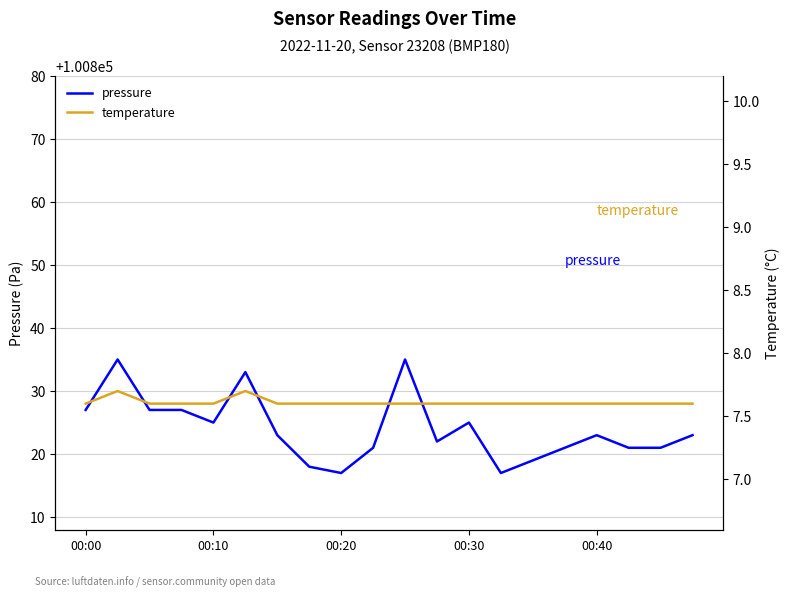

True or false: temperature and pressure cross at least once.

False